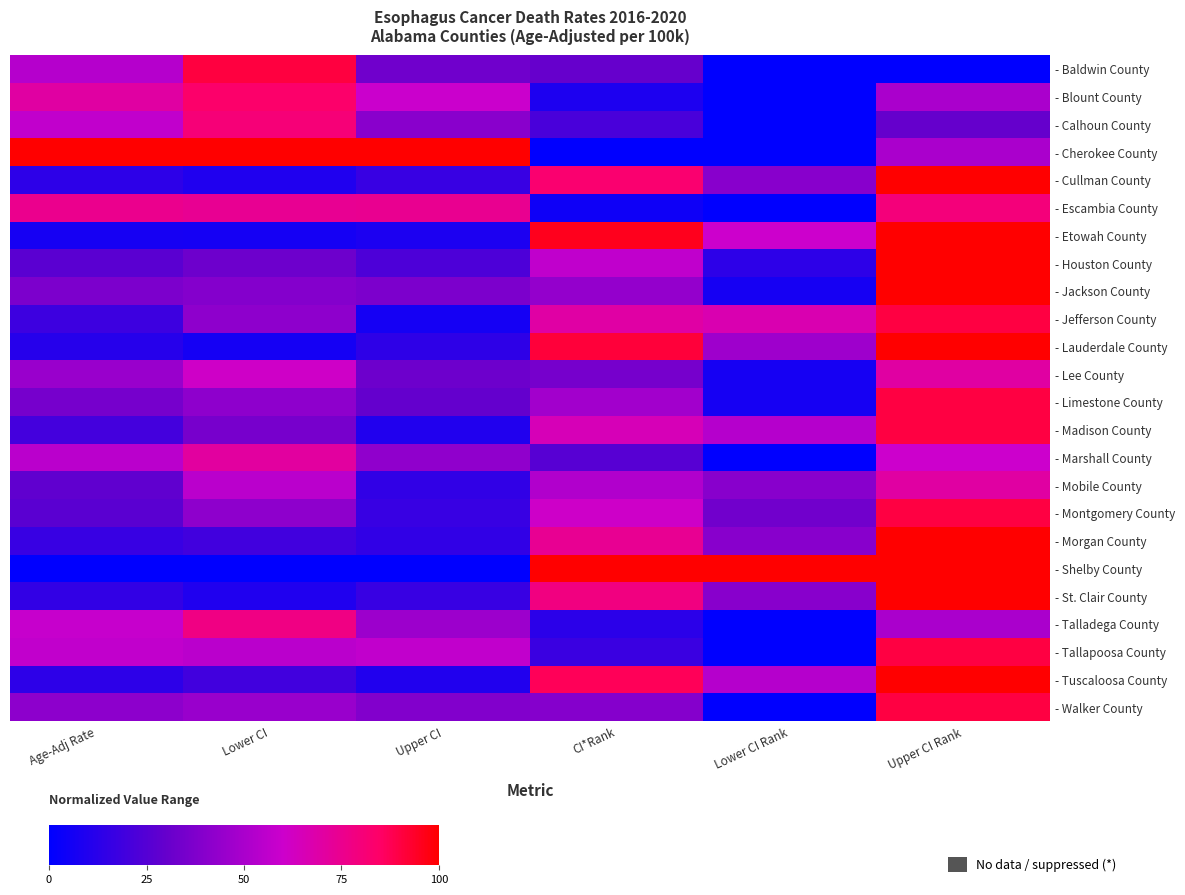

How many data points does each series have?

6